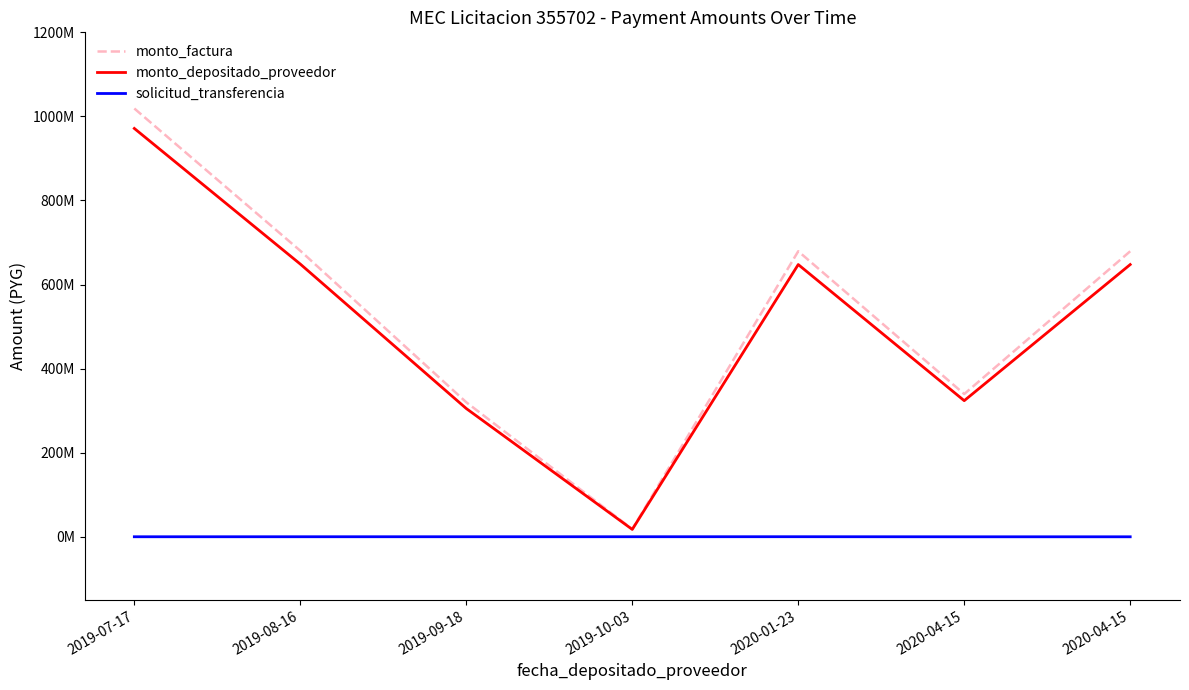

What are all the series names shown in the legend?

monto_factura, monto_depositado_proveedor, solicitud_transferencia